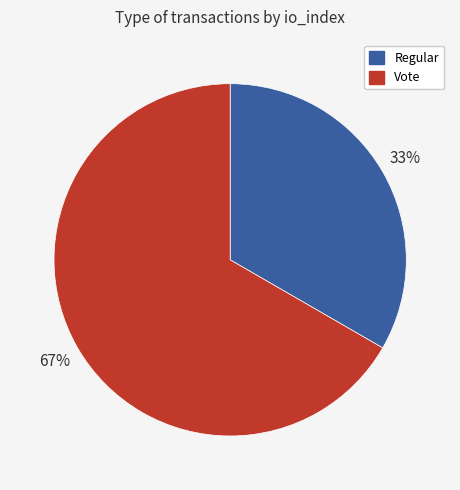

To the nearest percent, what is the average slice percentage?

50%